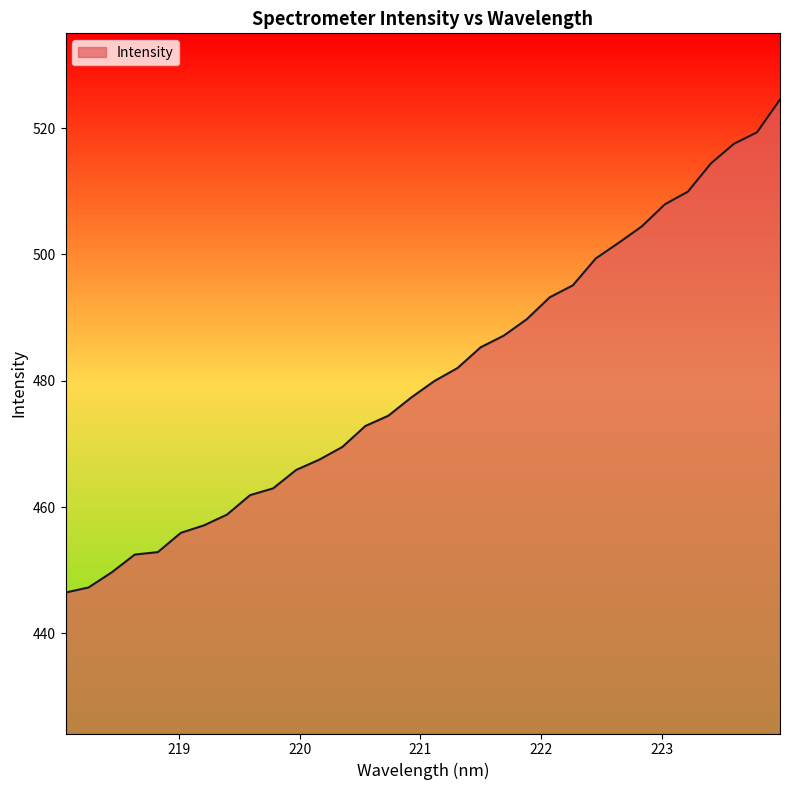

What is the maximum value shown in the chart?

524.5